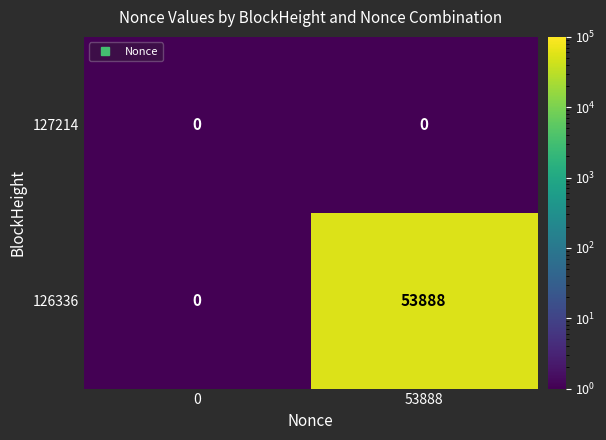

Reading right to left, list all the values displayed in this chart.

127214: 53888=0	0=0
126336: 53888=53888	0=0